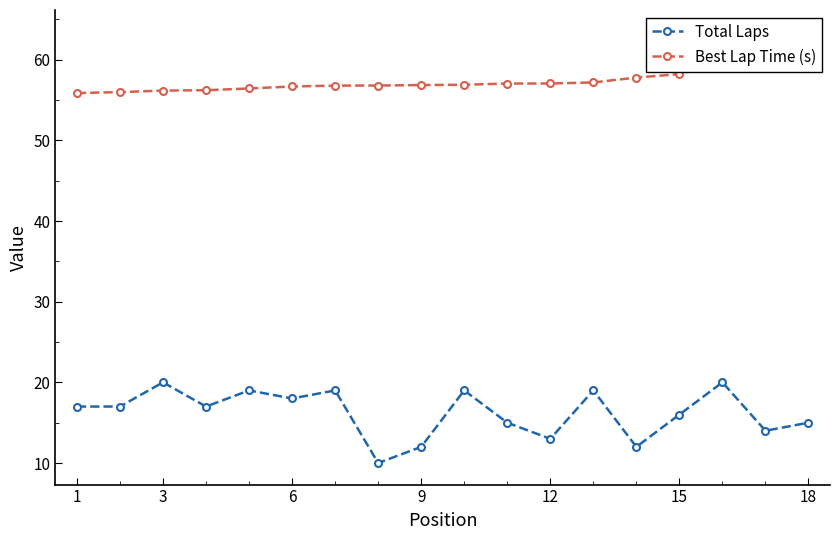

Is this an area chart (filled region under the line)?

No